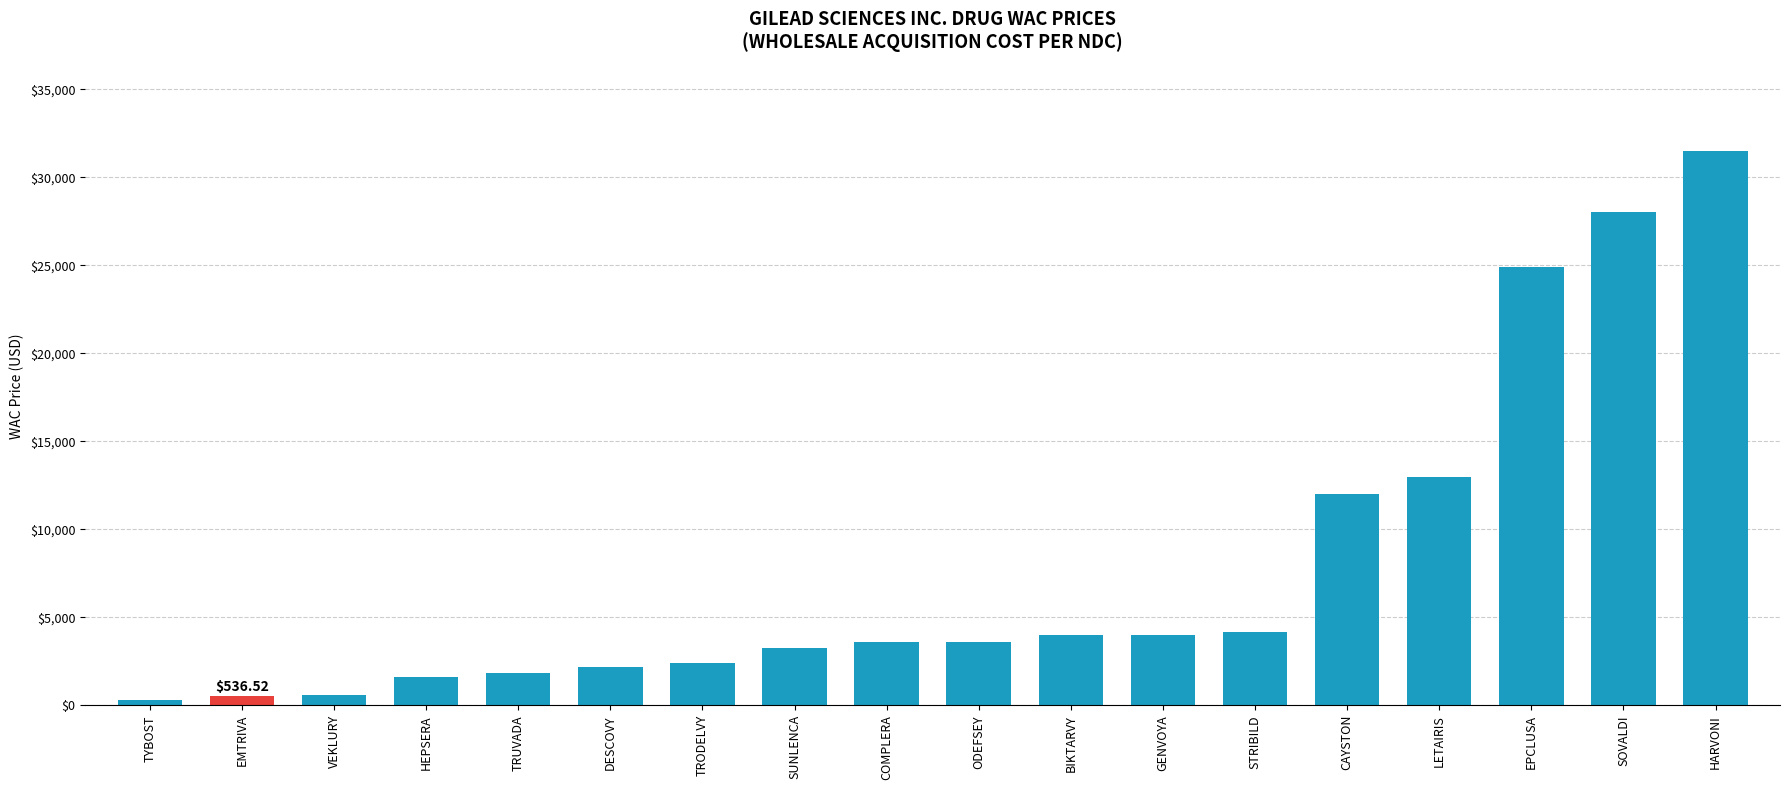

Between HEPSERA and BIKTARVY, which is larger?

BIKTARVY